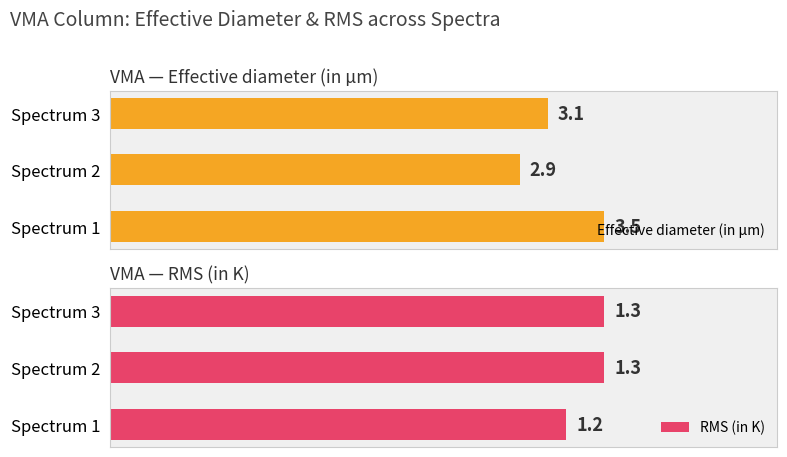

How many Effective diameter (in µm) values are between 2 and 3?

1